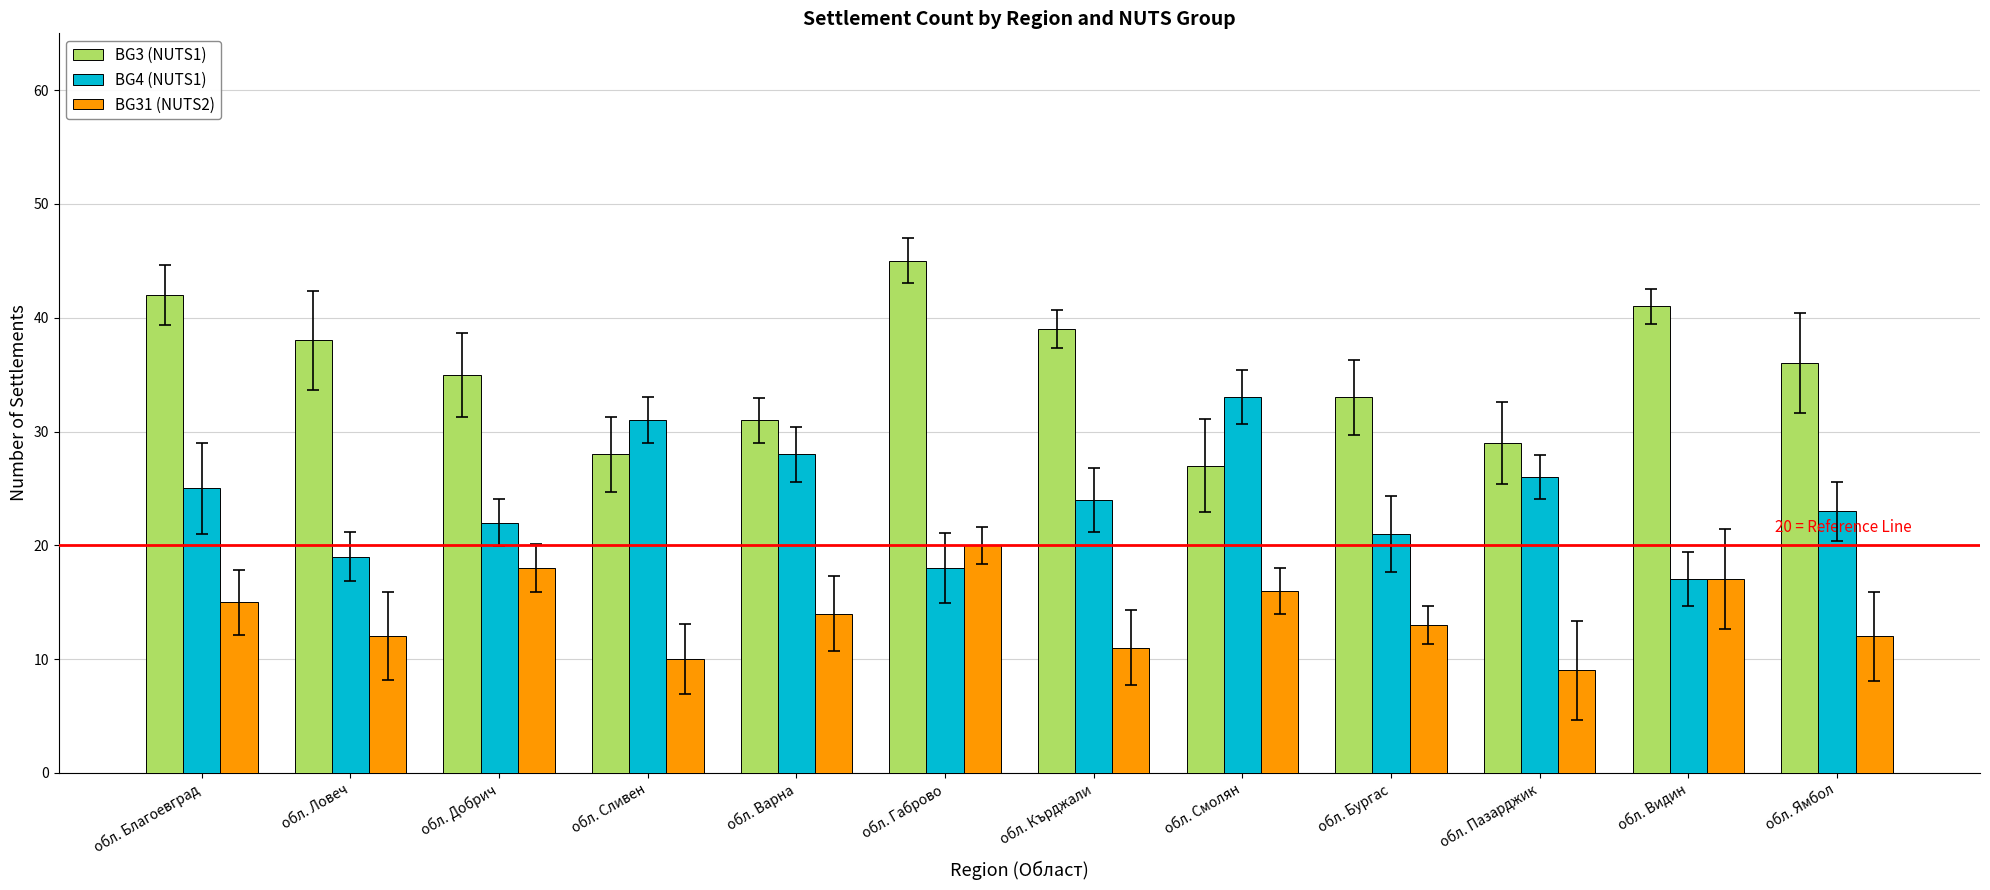

List the series in order of their peak value, highest first.

BG3 (NUTS1), BG4 (NUTS1), BG31 (NUTS2)